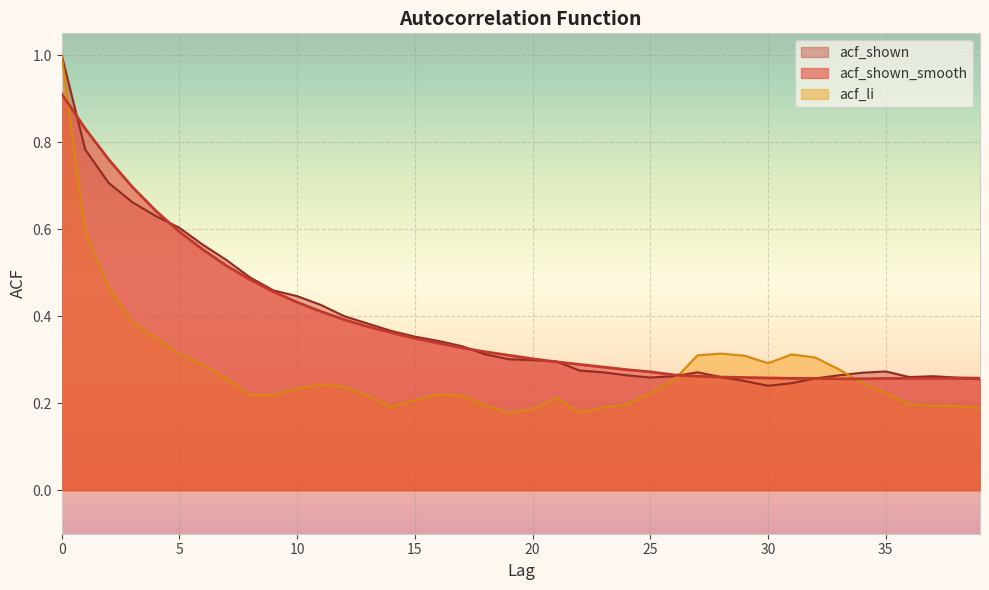

At 34, list the series in order from smallest to largest.

acf_li, acf_shown_smooth, acf_shown